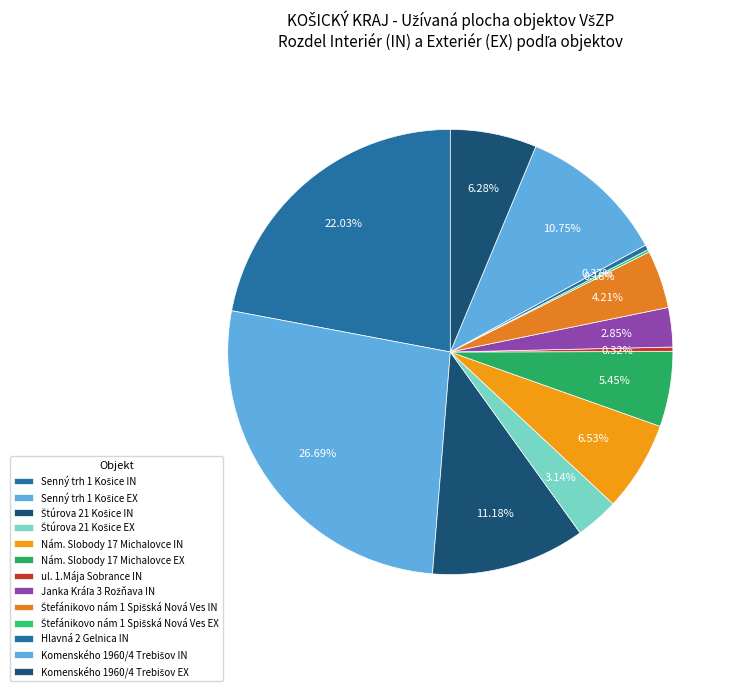

What percentage is the Komenského 1960/4 Trebišov EX slice, to the nearest percent?

6%